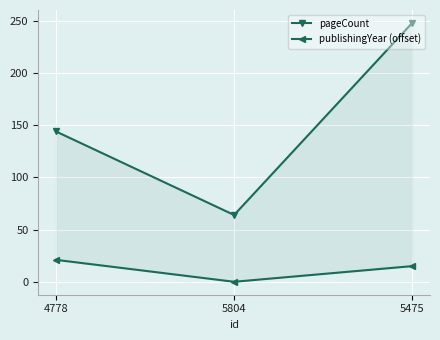

What is the greatest value displayed?

248